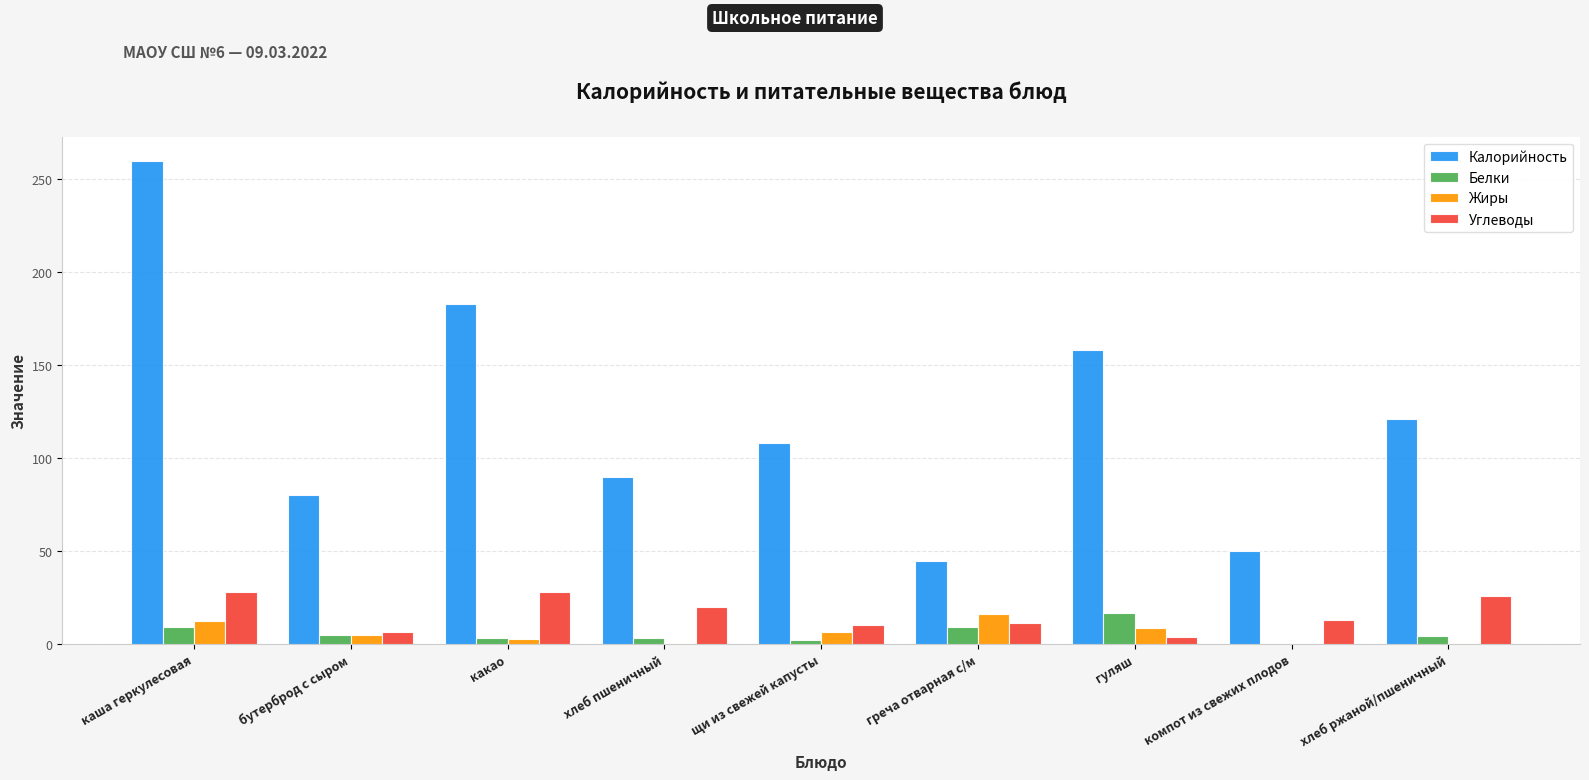

Are the bars horizontal?

No